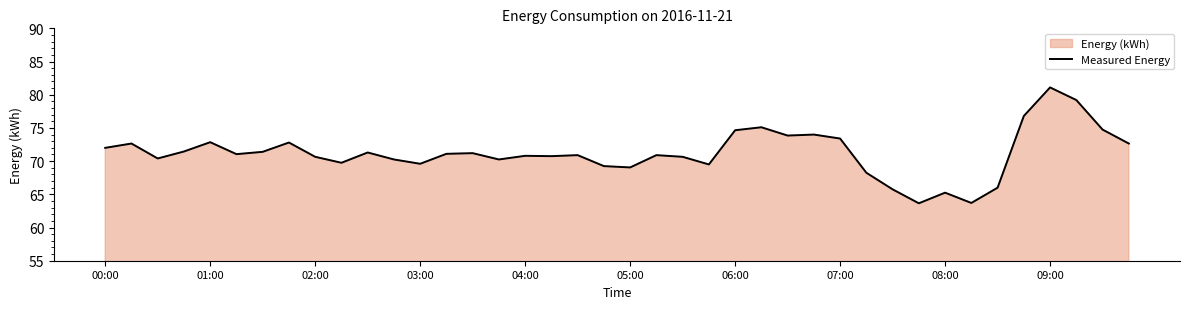

What is the approximate value at 37?

79.2